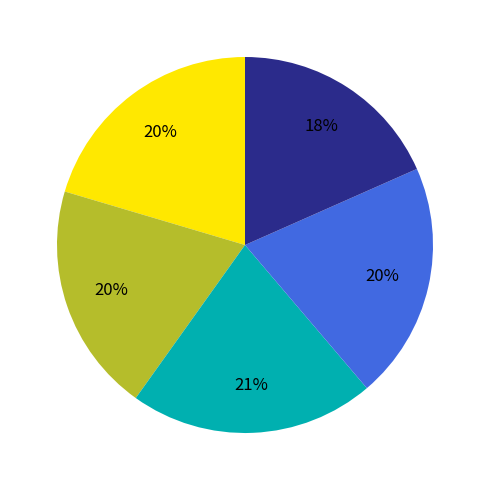

Is there a majority slice in this chart?

No